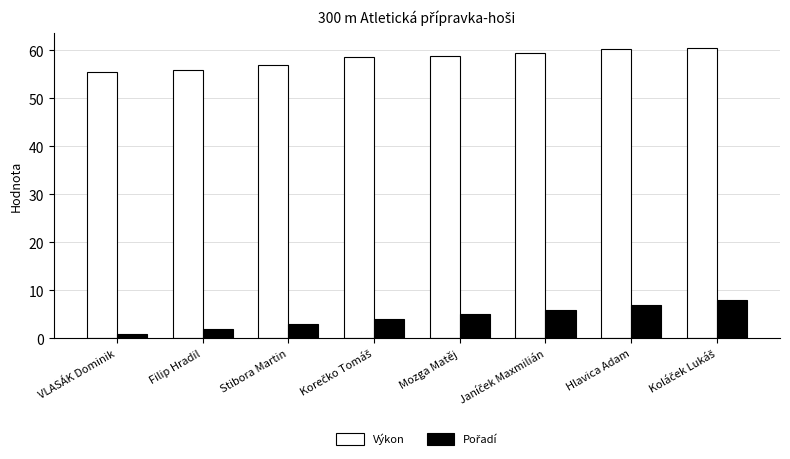

What is the difference between the highest and lowest values at Mozga Matěj?

53.9